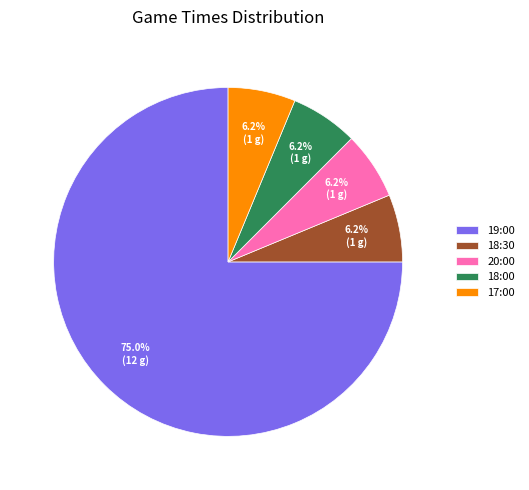

To the nearest percent, what percentage of the pie is 17:00?

6%